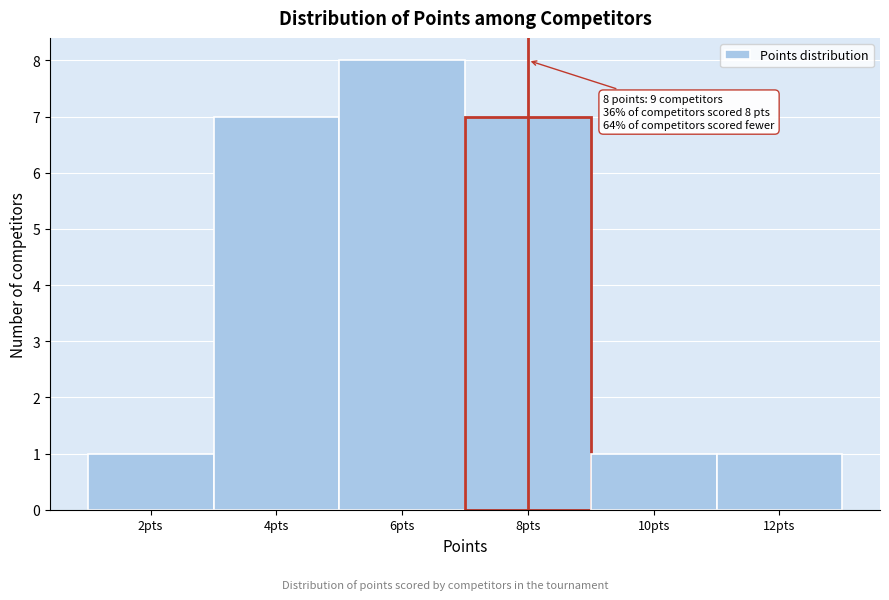

Which range on the x-axis has the tallest bar?

5 to 7